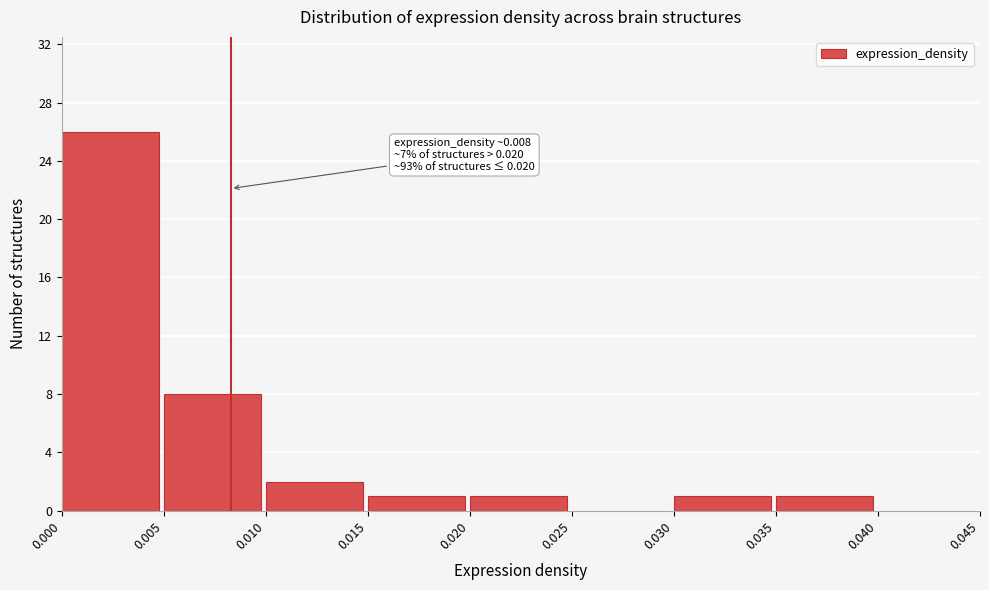

Which range on the x-axis has the tallest bar?

0.000 to 0.005